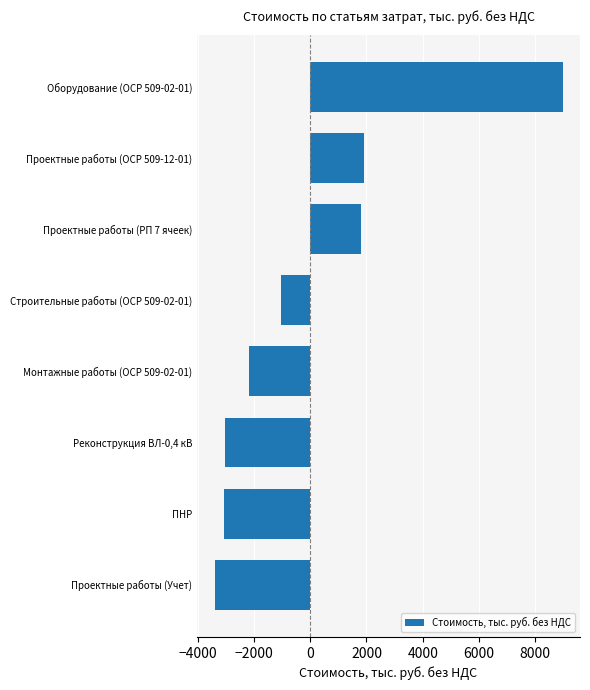

Which category has the lowest value across all series?

Проектные работы (Учет)